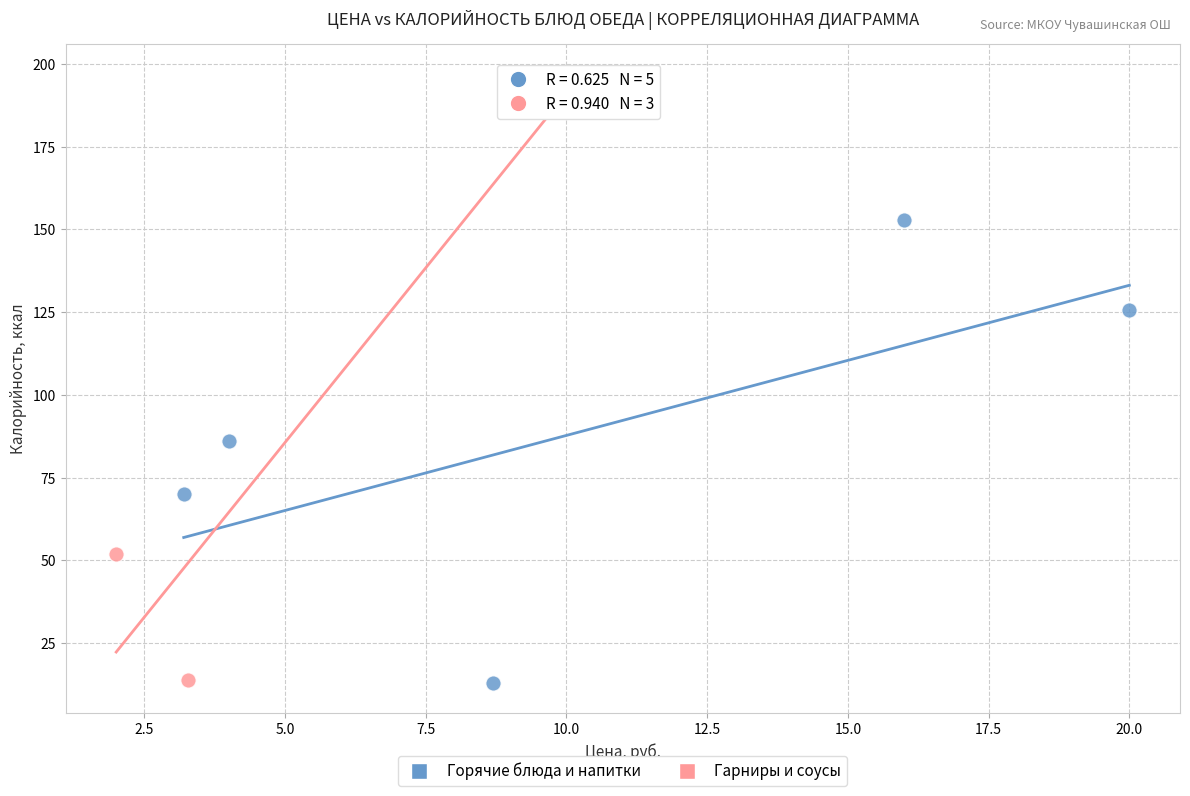

Which series reaches the maximum Y coordinate?

Гарниры и соусы